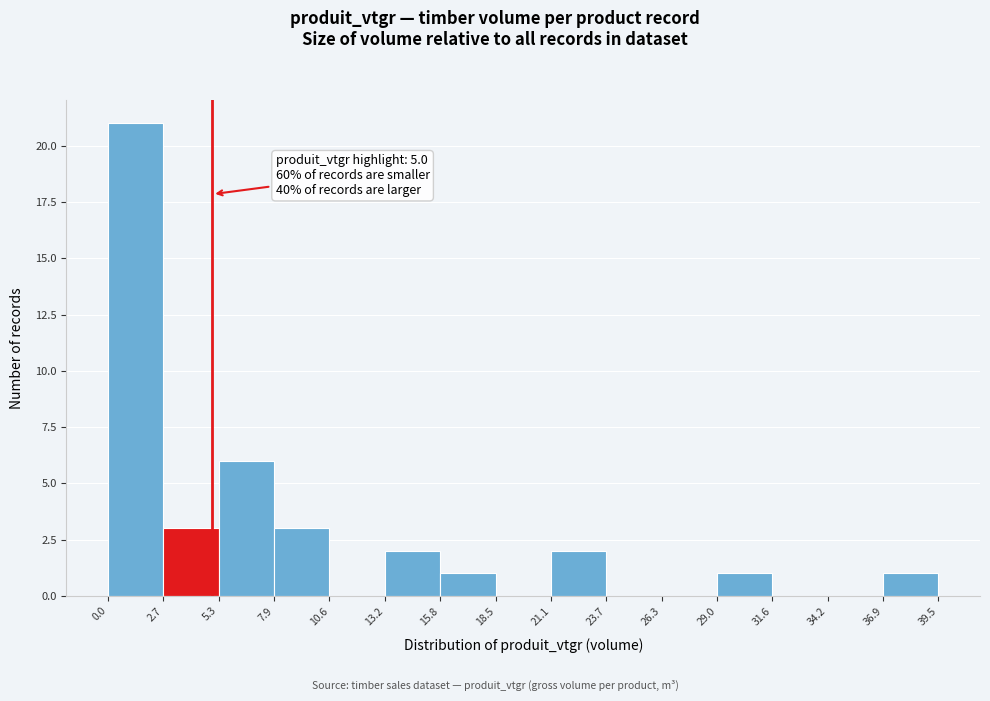

Which range on the x-axis has the tallest bar?

0.0 to 2.7